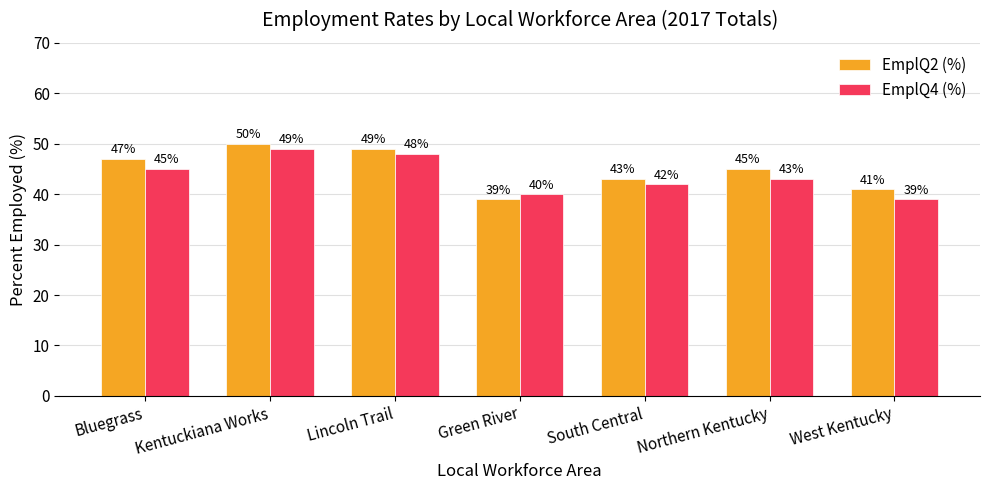

What position from the left is West Kentucky?

7